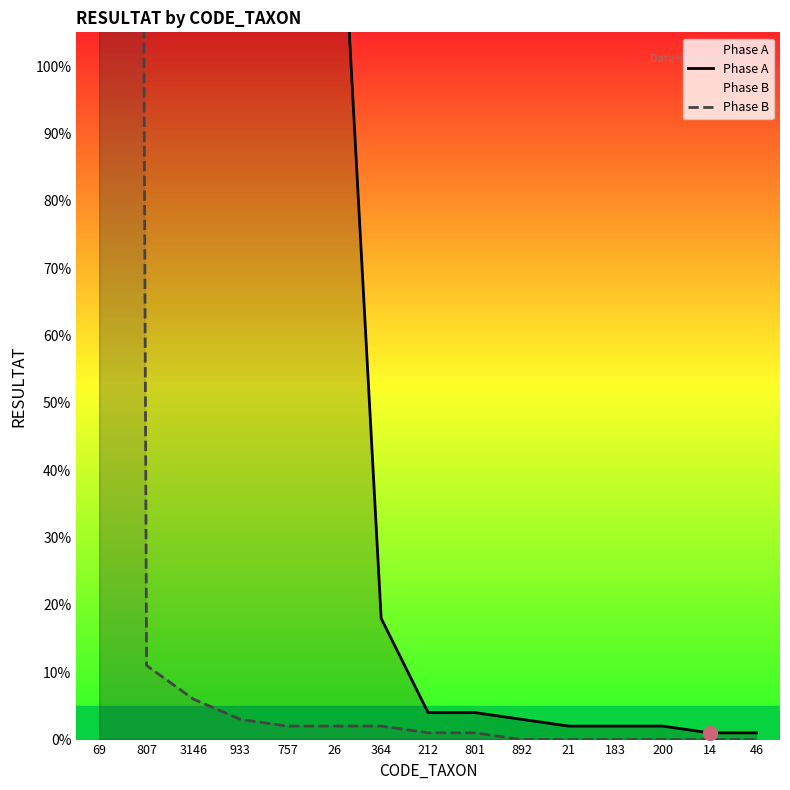

What are all the series names shown in the legend?

Phase A, Phase B